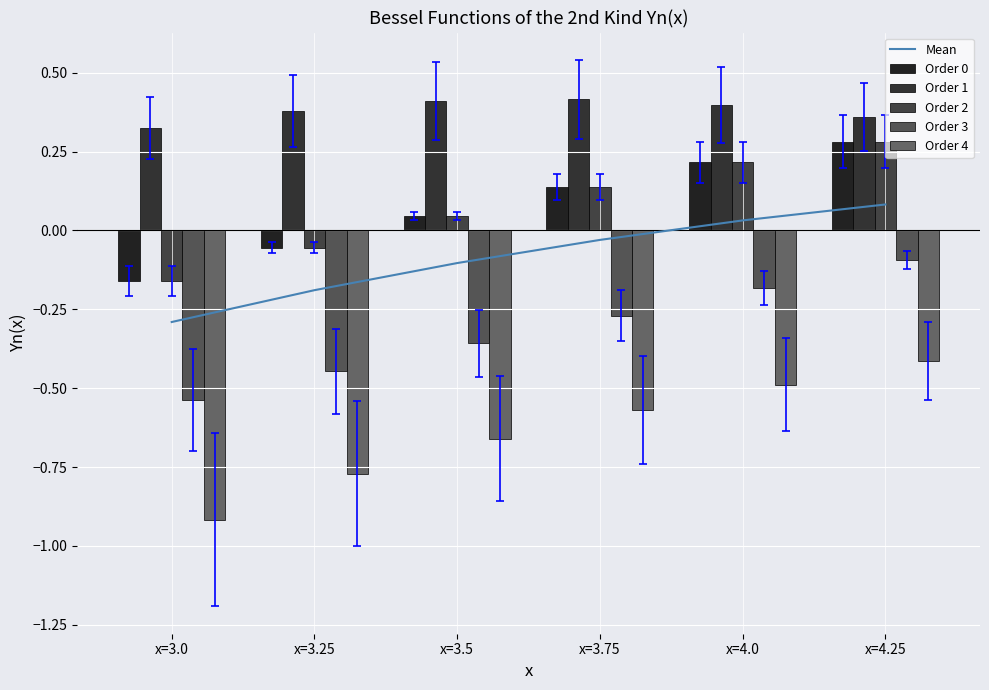

What is the label of the 2nd bar from the right?

x=4.0